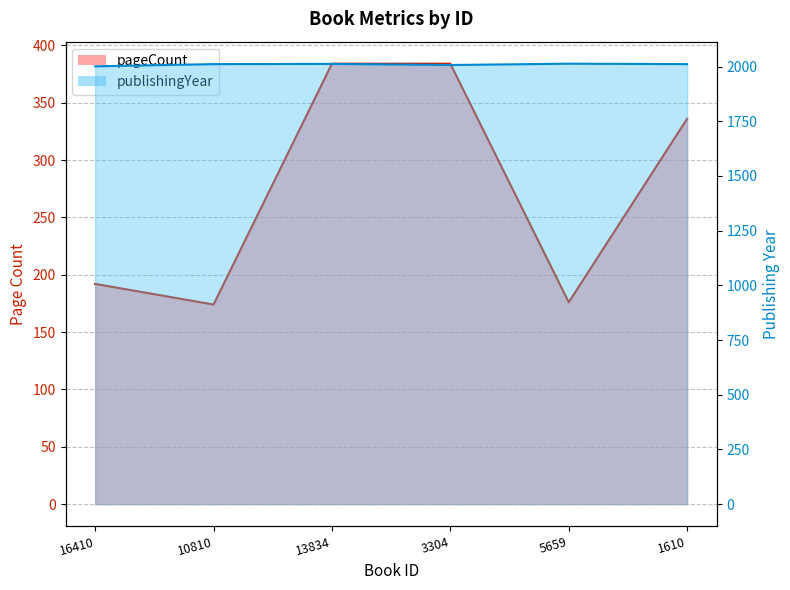

Where is pageCount nearest to the value 279?

1610